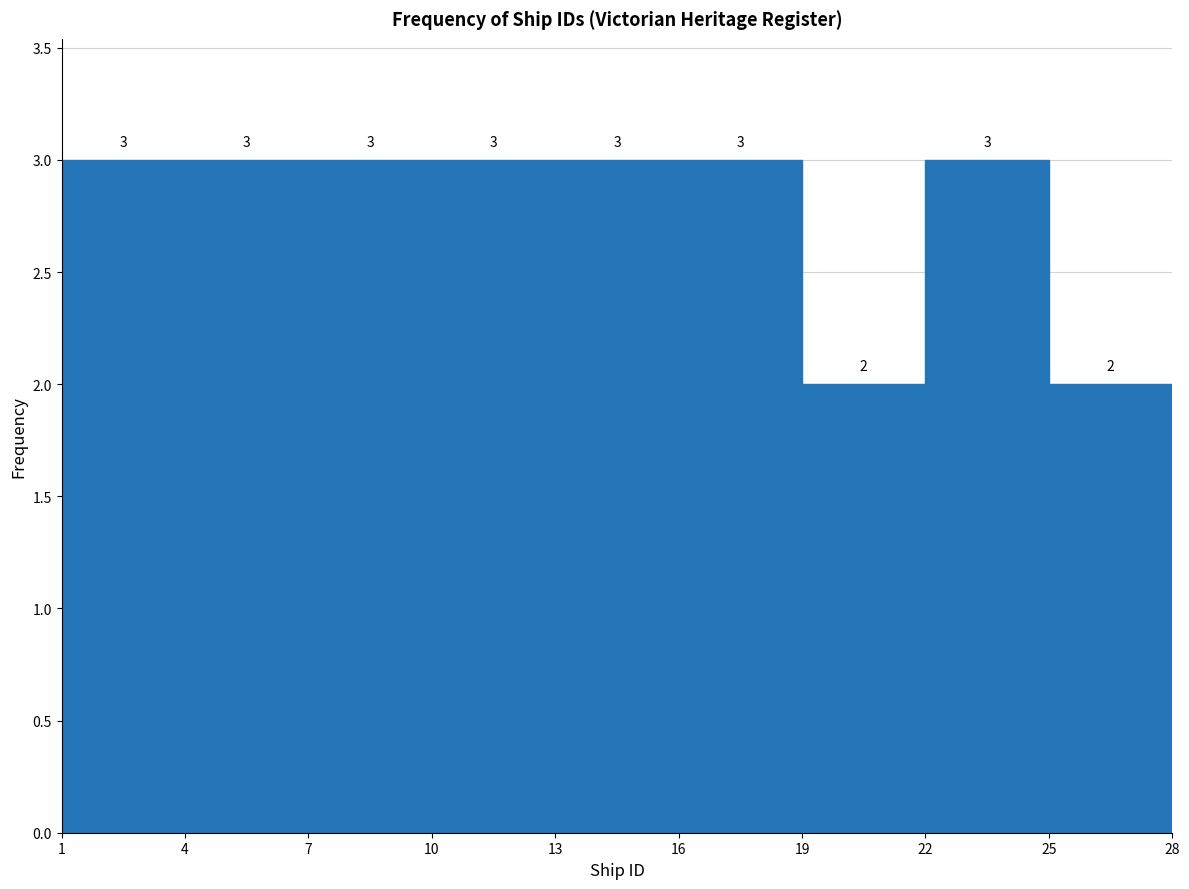

Reading left to right, list every bar in this chart as the range it spans on the x-axis followed by its height.

1 to 4: 3
4 to 7: 3
7 to 10: 3
10 to 13: 3
13 to 16: 3
16 to 19: 3
19 to 22: 2
22 to 25: 3
25 to 28: 2